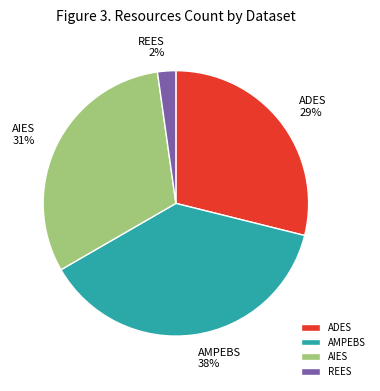

Rank the categories by value from lowest to highest.

REES, ADES, AIES, AMPEBS